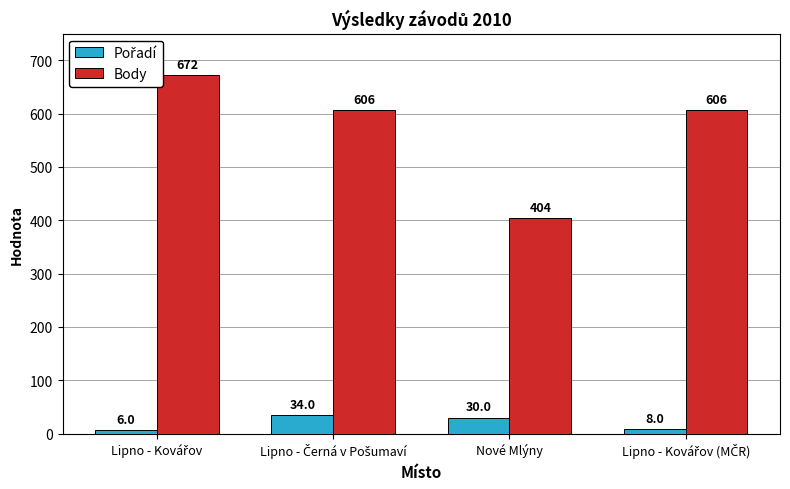

What is the difference between the second highest and minimum values in the Body series?

202